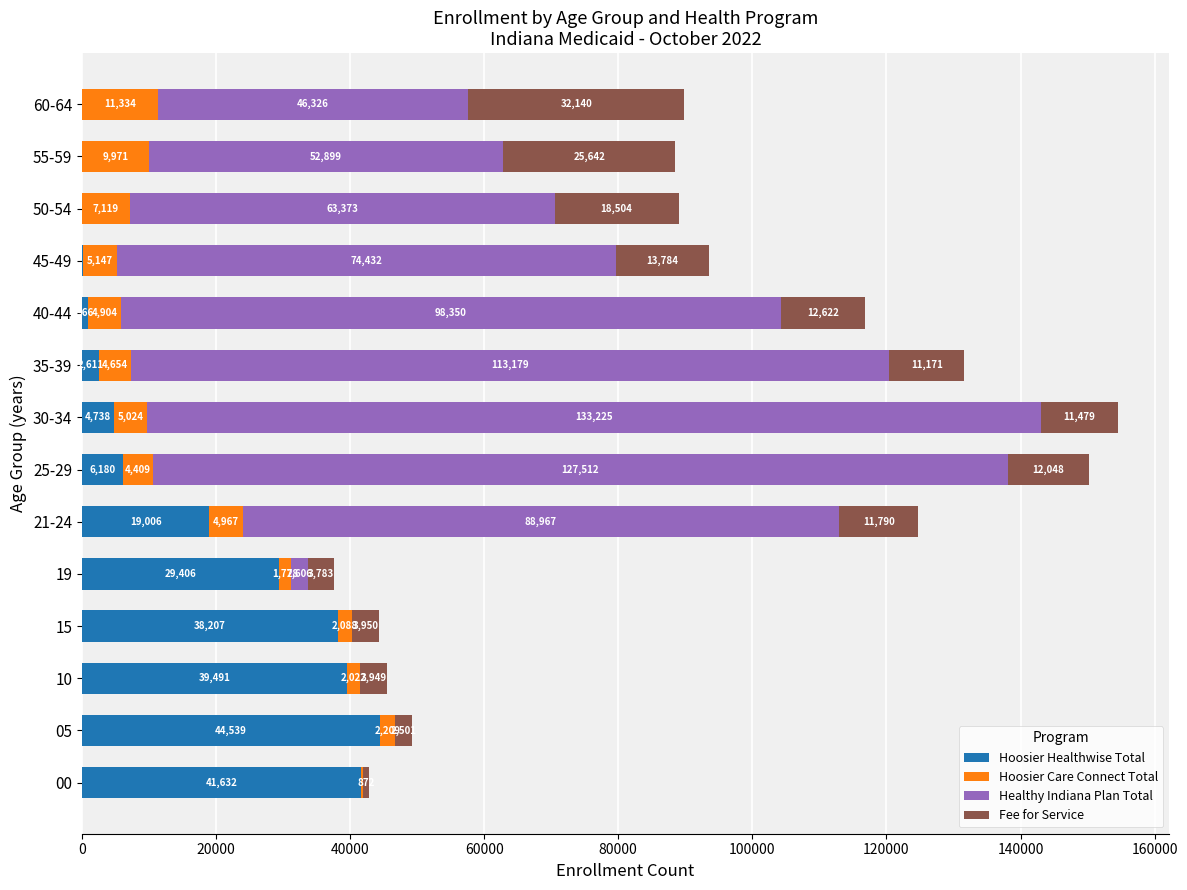

The value of Hoosier Healthwise Total at 15 is 38207. True or false?

True